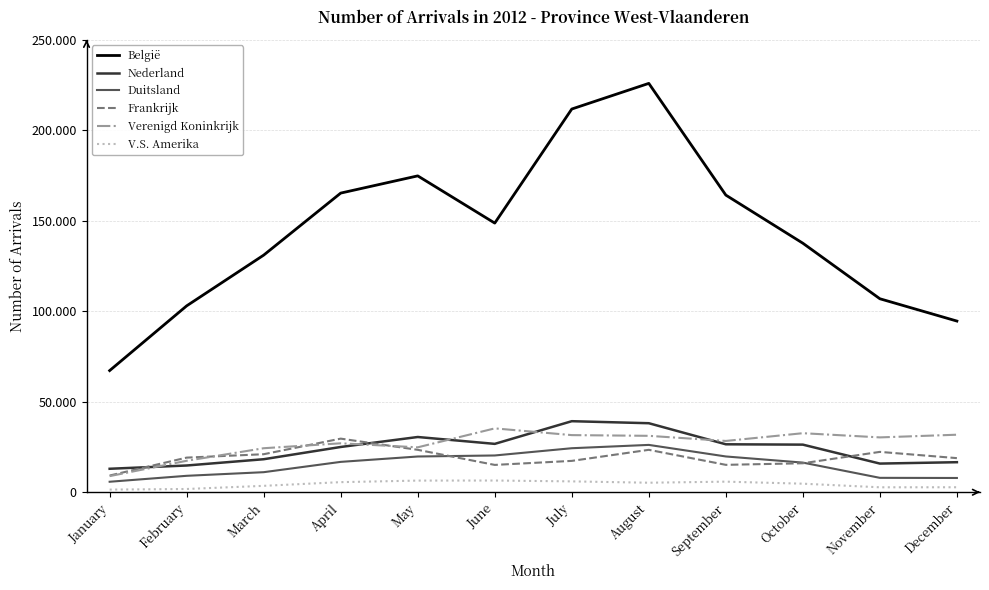

Which has a higher value, October or April?

April